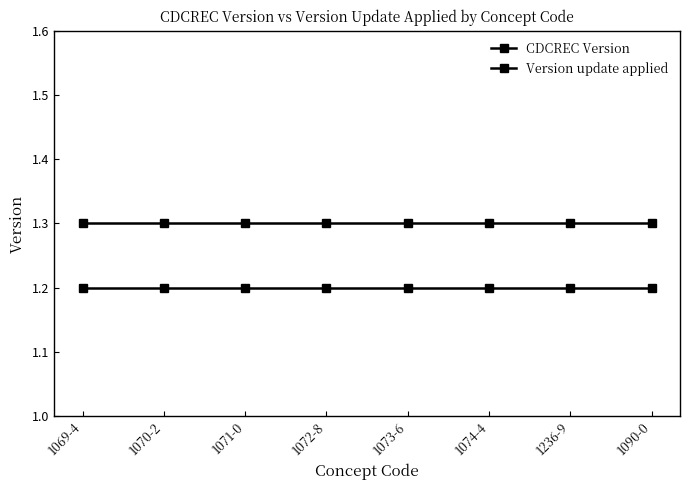

What is the sum of all Version update applied values?

10.4